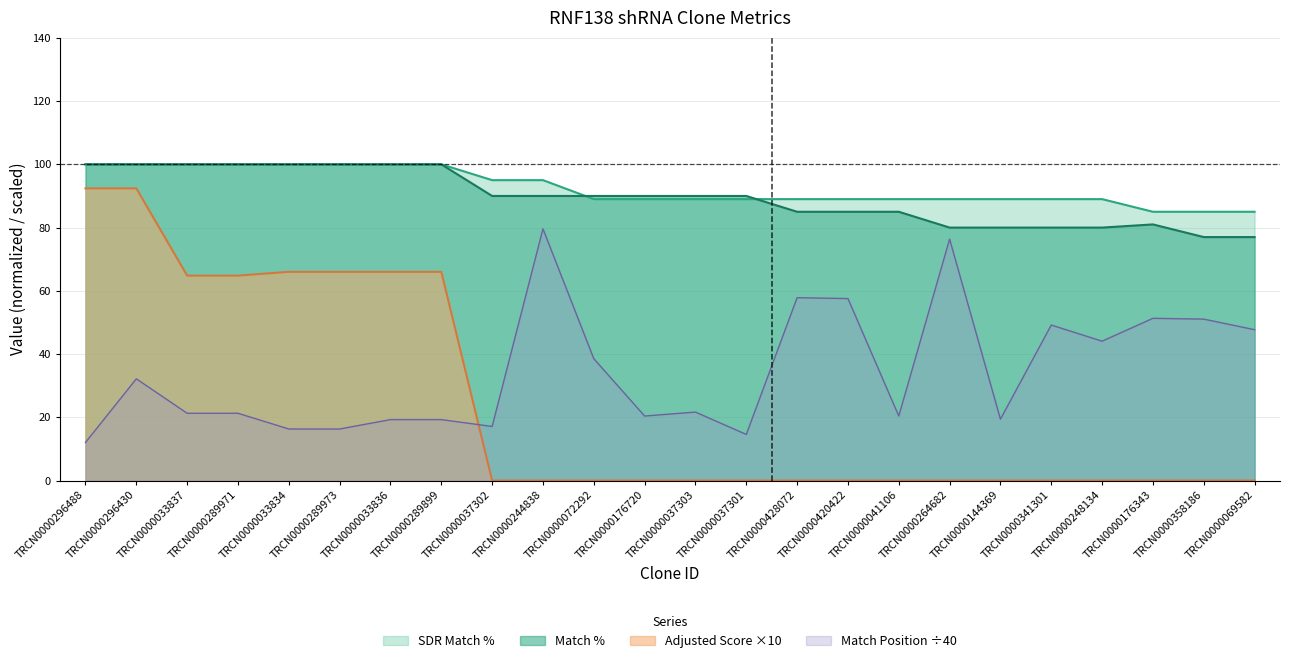

Which series has the largest range (max minus min)?

Adjusted Score ×10